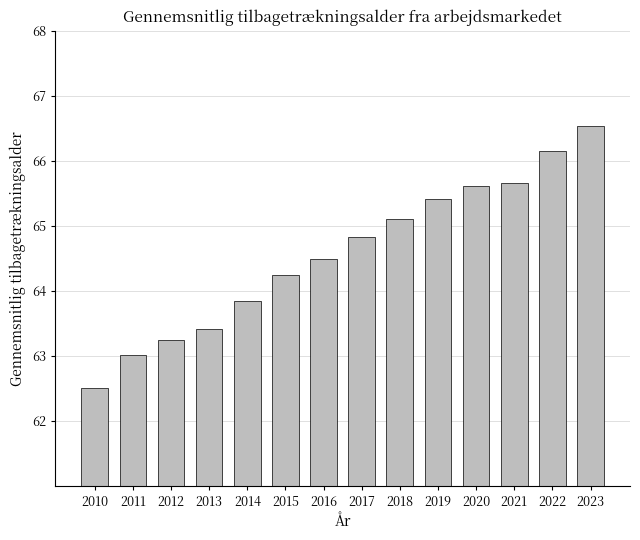

Which label corresponds to the largest value in the chart?

2023